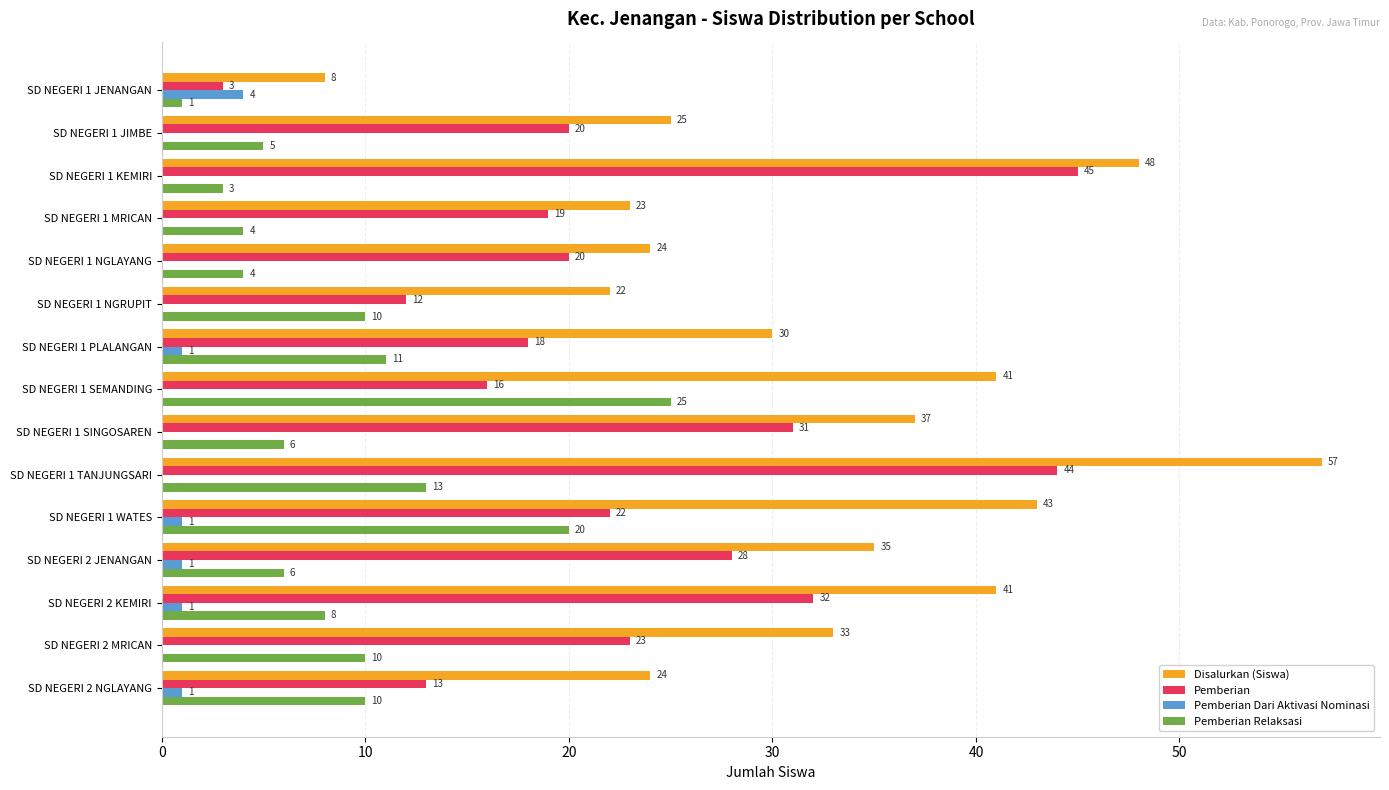

True or false: Pemberian Dari Aktivasi Nominasi has a value of -2 at SD NEGERI 2 MRICAN.

False